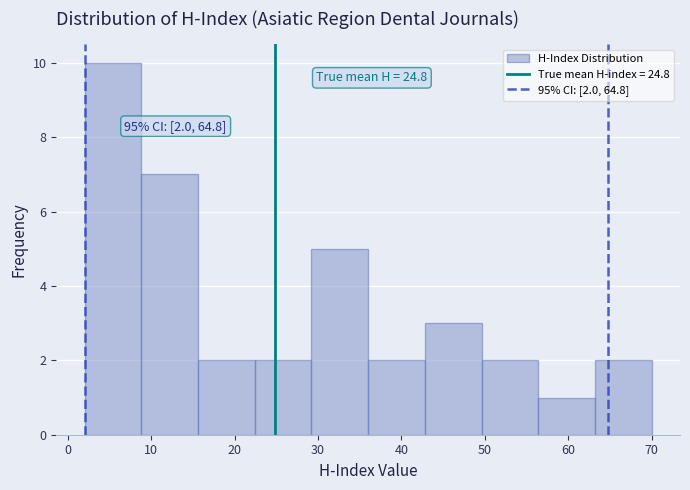

Over which range of the x-axis is the bar tallest?

2.0 to 8.8